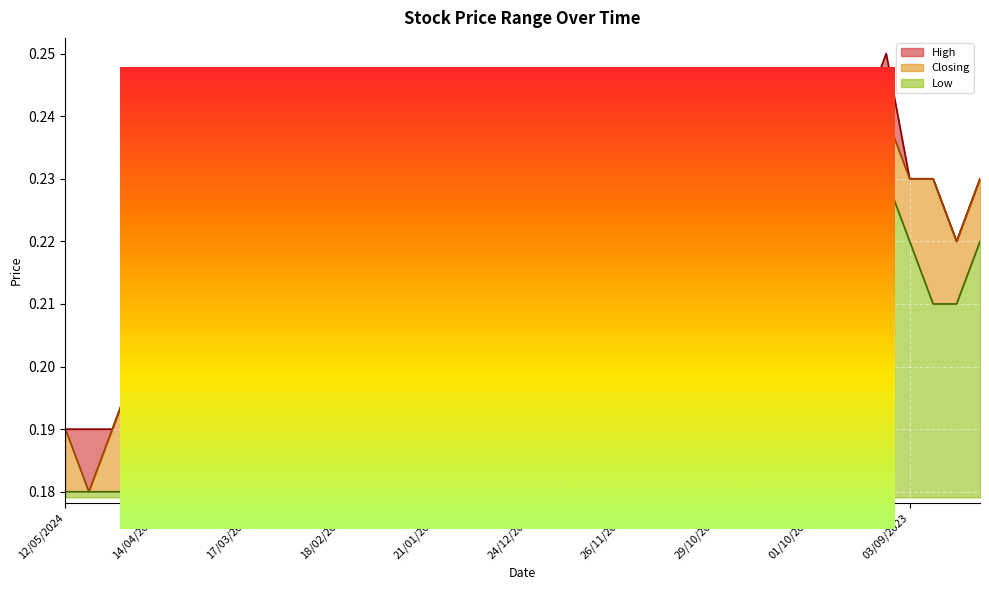

True or false: Closing and High intersect in this chart.

False